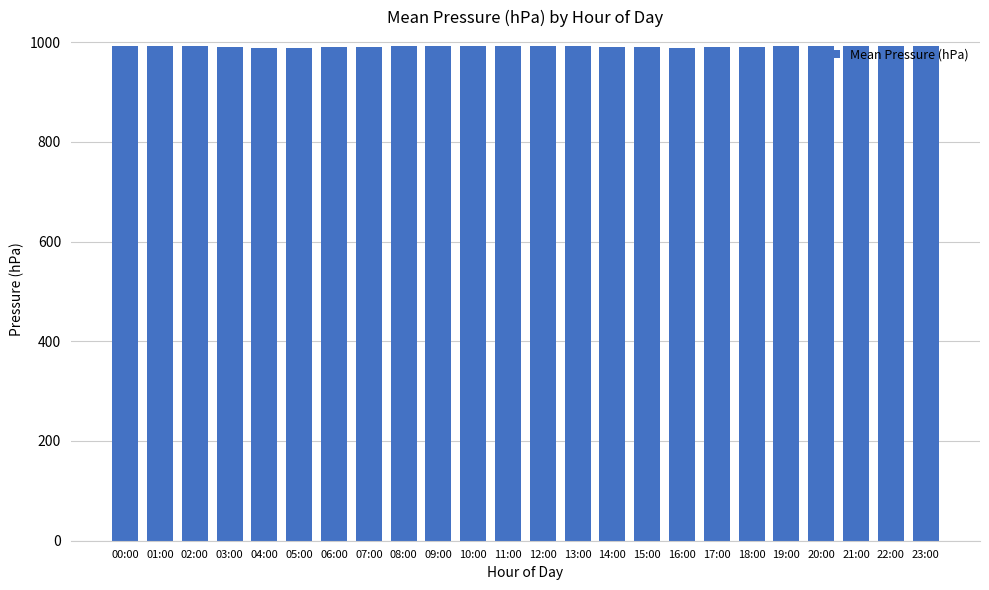

What is the label of the 18th bar from the left?

17:00